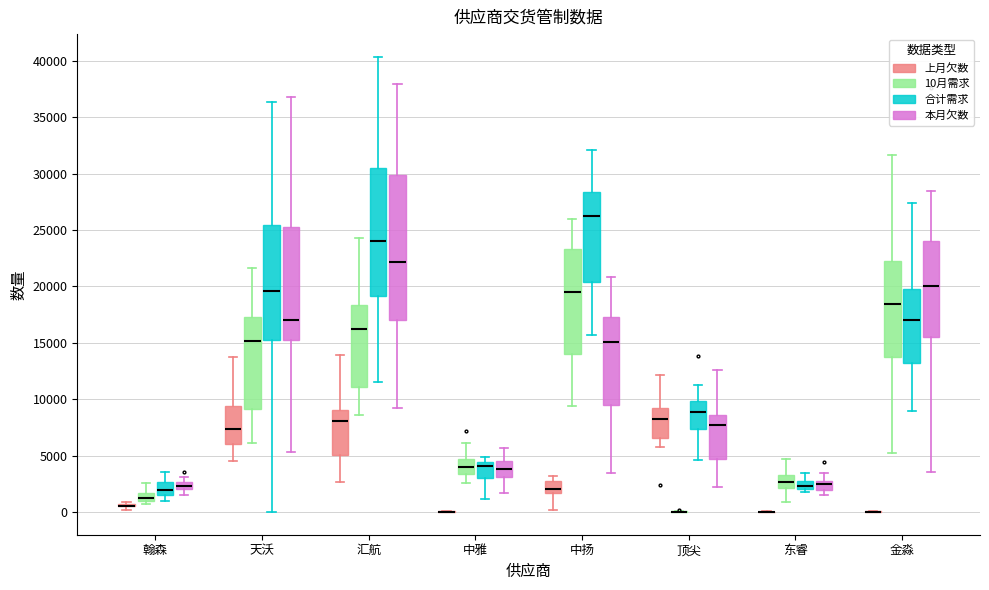

Which box is the tallest, from its lower edge to its upper edge?

汇航 (本月欠数)